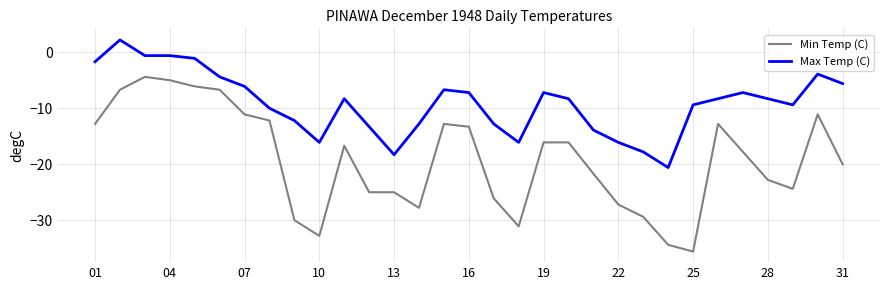

List the series in order of their peak value, highest first.

Max Temp (C), Min Temp (C)